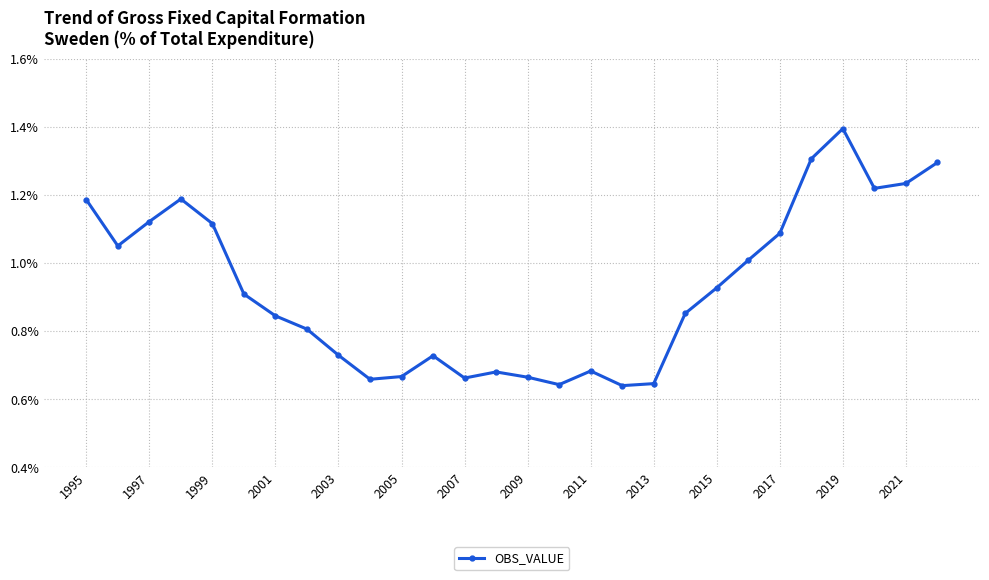

How many interior local peaks (higher than both neighbors) does the data have?

5